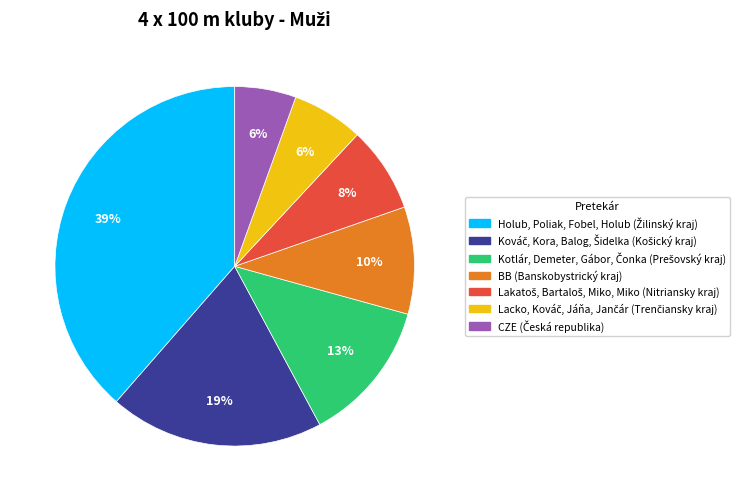

Count the number of slices in the pie.

7